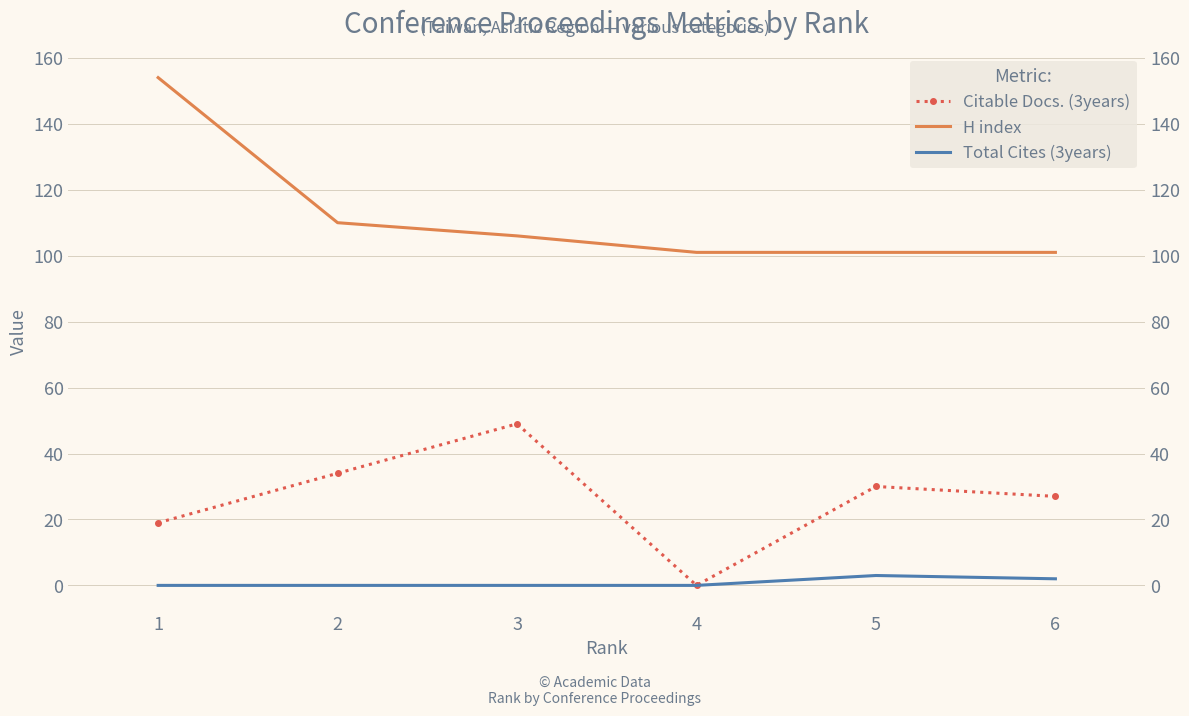

Is it true that Citable Docs. (3years) equals 20 at 3?

False